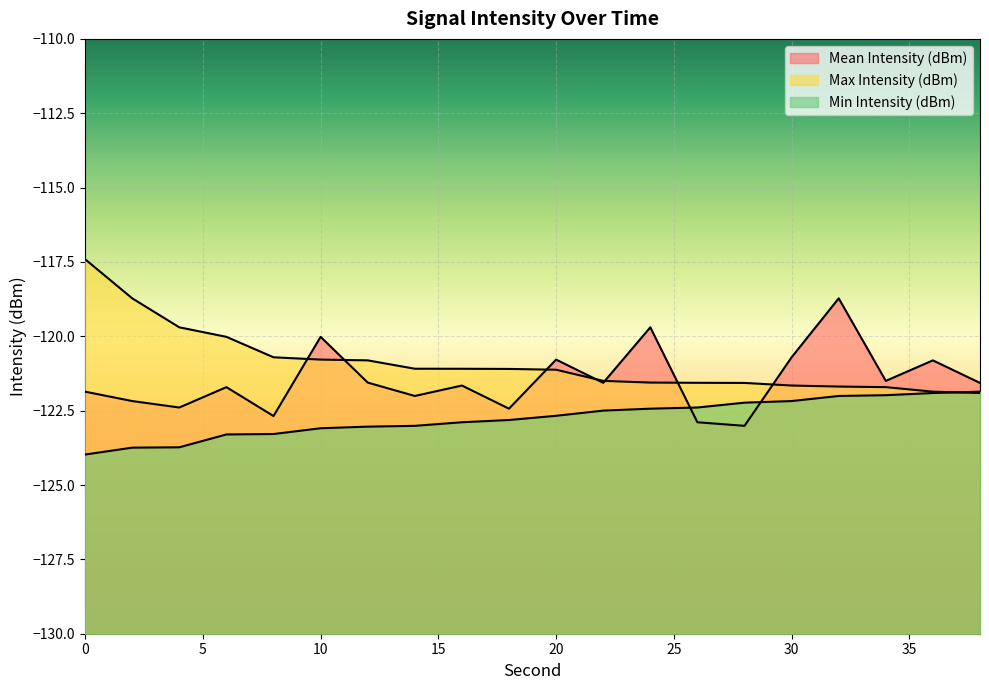

At how many categories does at least one series exceed -120?

5